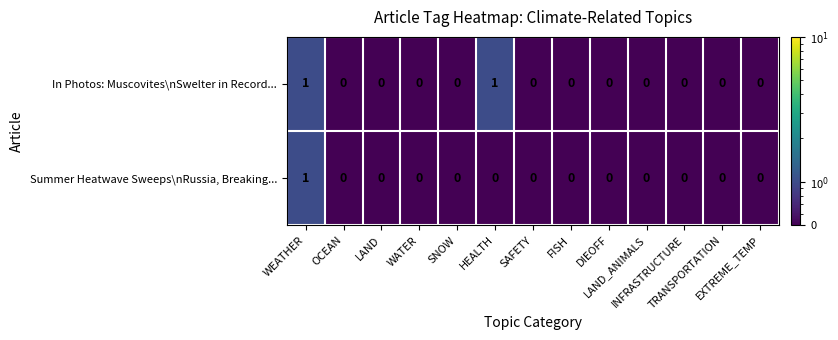

At which category is the sum across all series the highest?

WEATHER